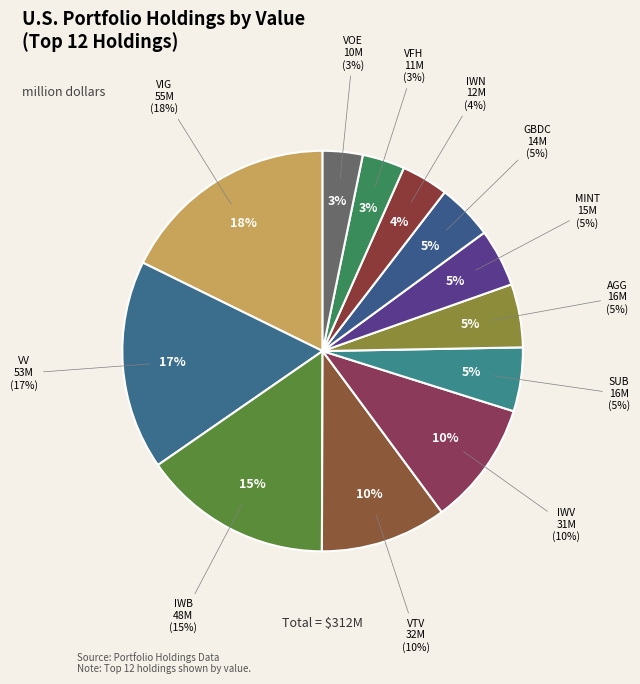

Is it true that AGG core us aggbd et is 5% of the pie?

True